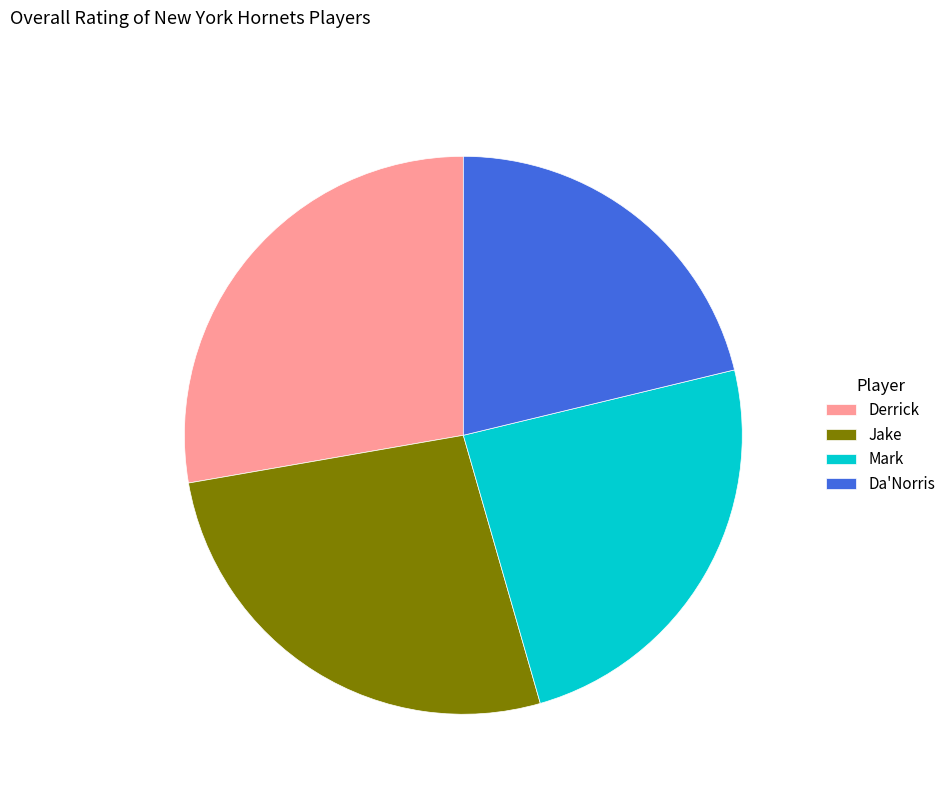

Which has a higher value, Da'Norris or Jake?

Jake